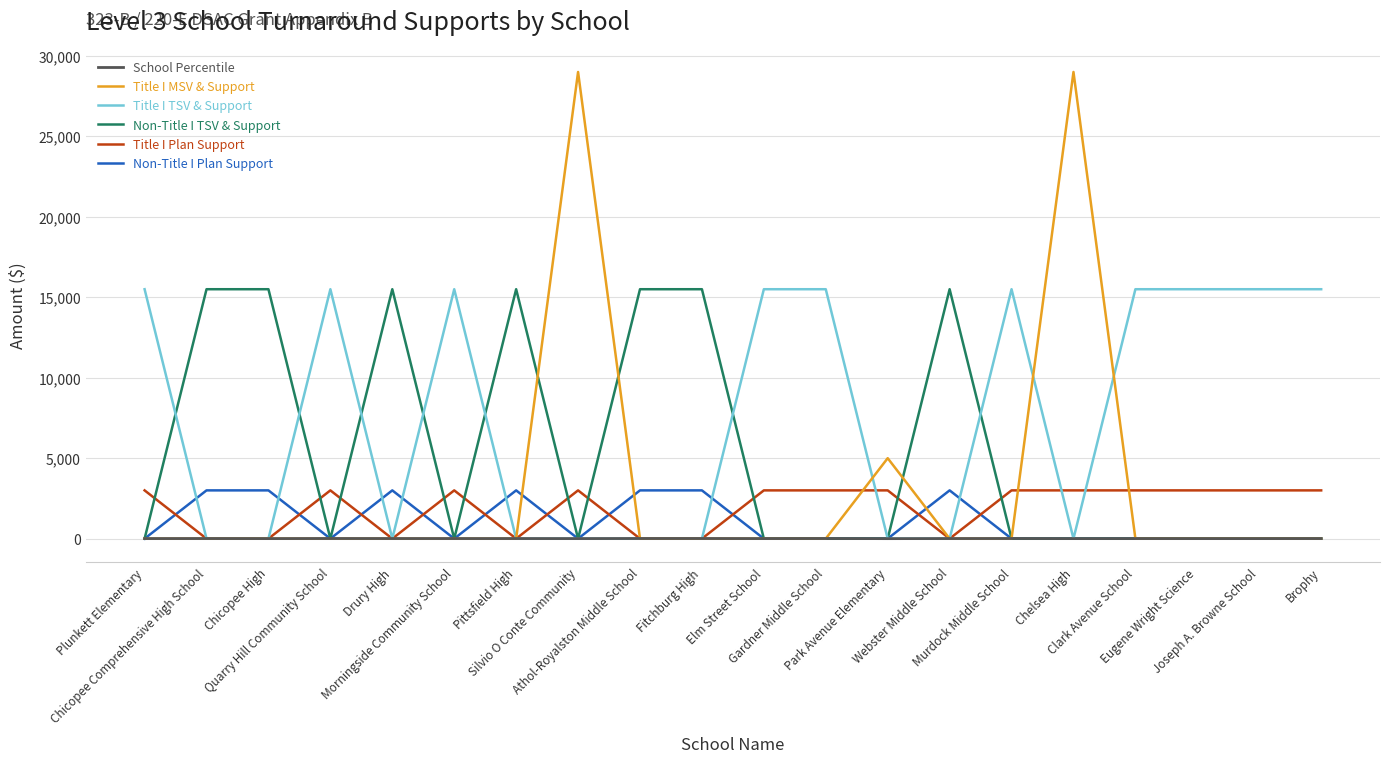

Which series has the largest range (max minus min)?

Title I MSV & Support